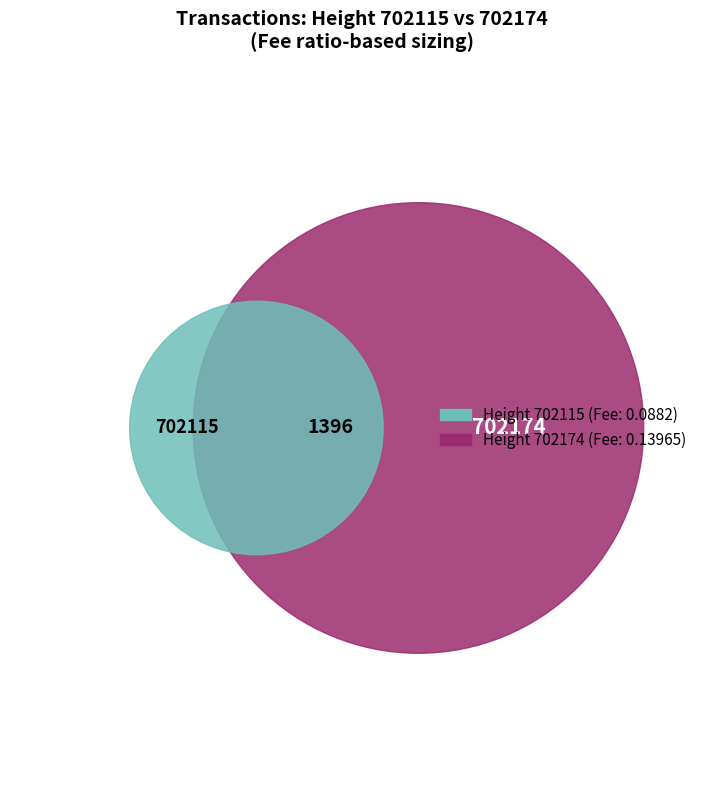

What is the total percentage of 702174 and 702115?

100.0%